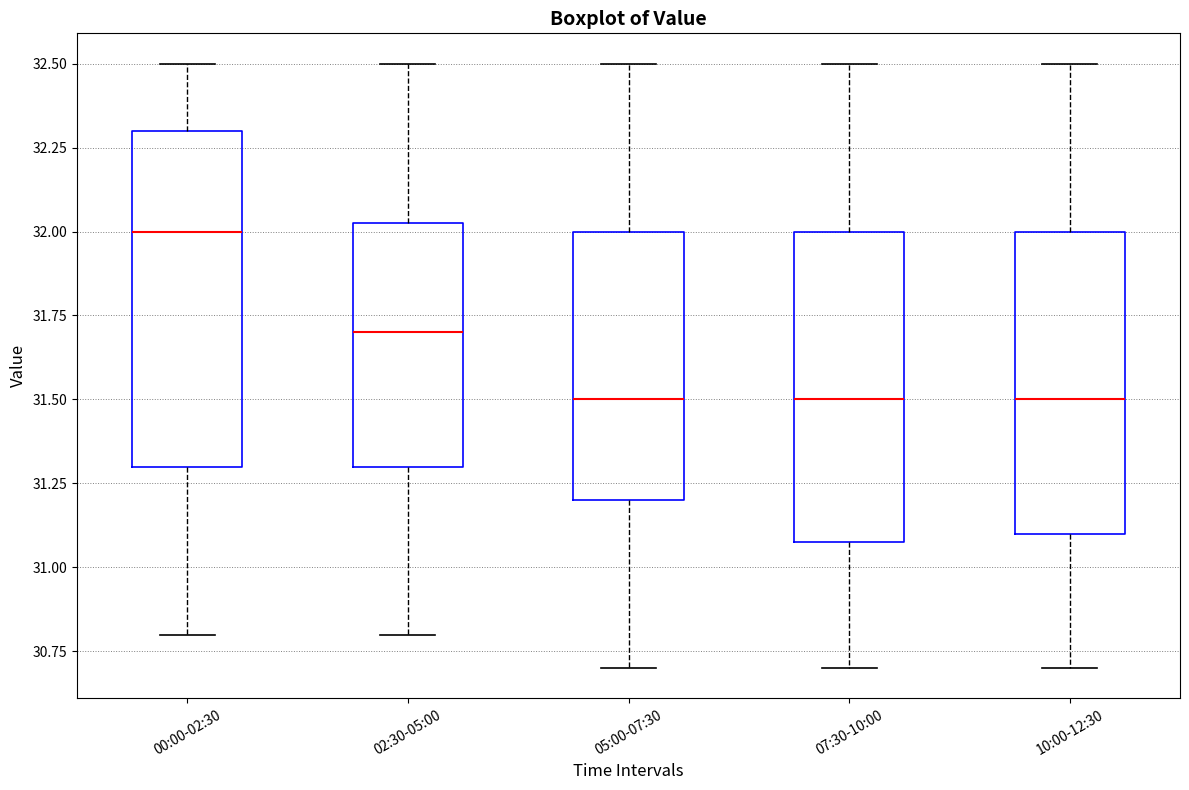

Comparing the boxes themselves (not the whiskers), which one is the tallest?

00:00-02:30